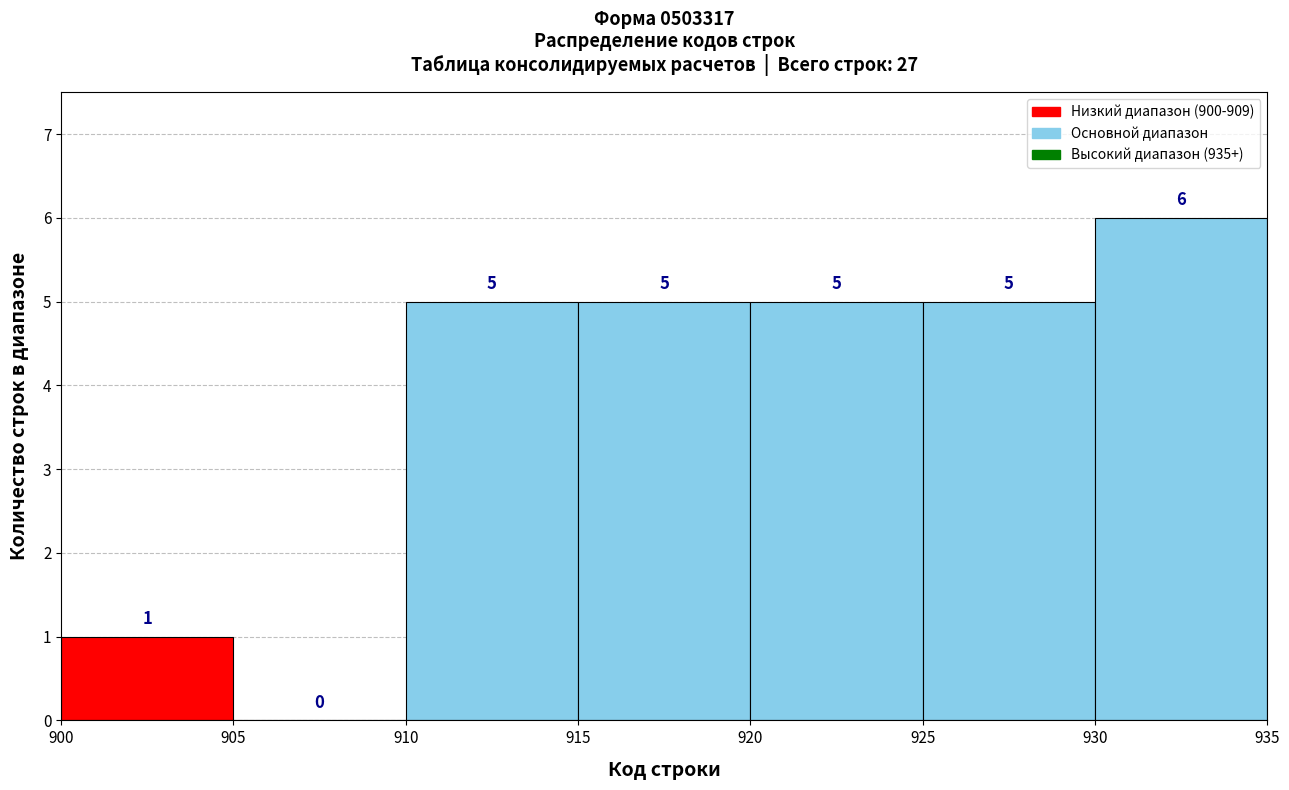

Reading left to right, list every bar in this chart as the range it spans on the x-axis followed by its height.

900 to 905: 1
905 to 910: 0
910 to 915: 5
915 to 920: 5
920 to 925: 5
925 to 930: 5
930 to 935: 6